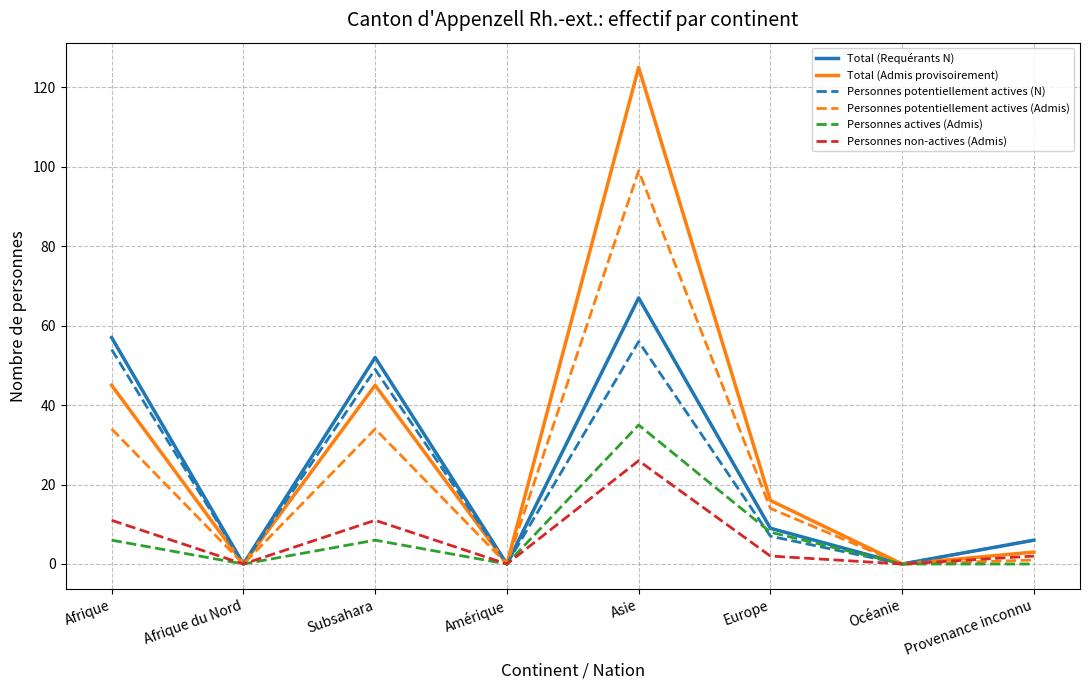

What is the sum of all Personnes potentiellement actives (Admis) values?

182